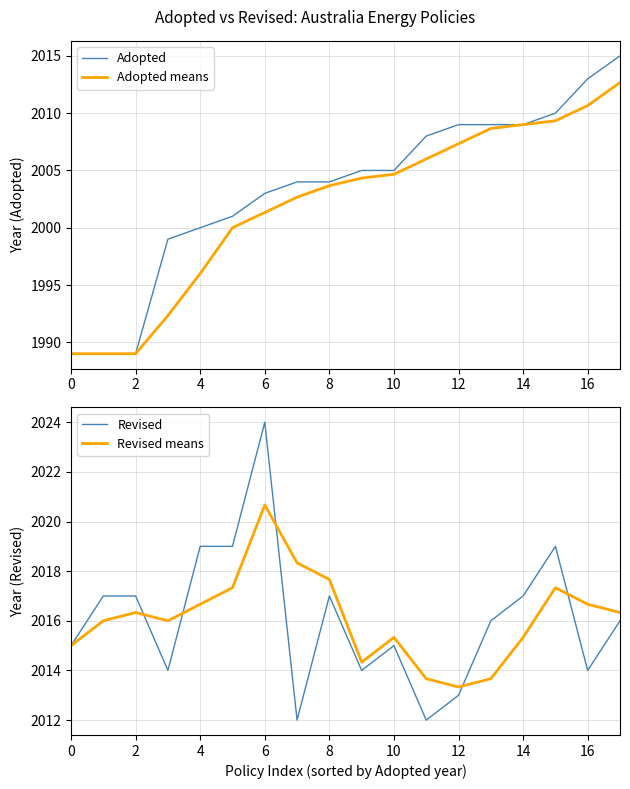

What is the approximate value of Revised means at 13?

2013.7